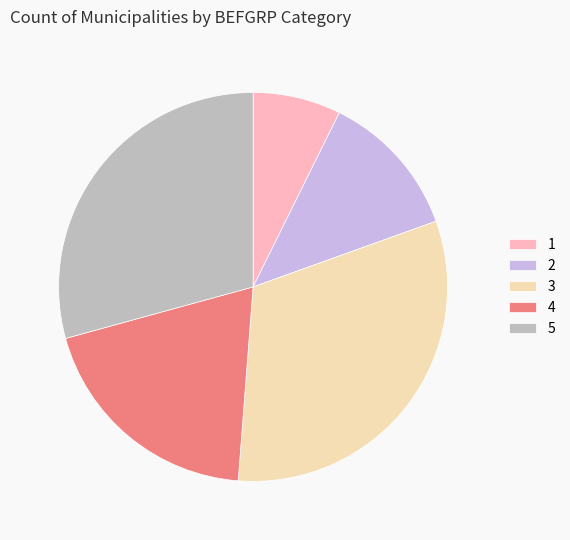

True or false: 4 accounts for 33% of the total.

False